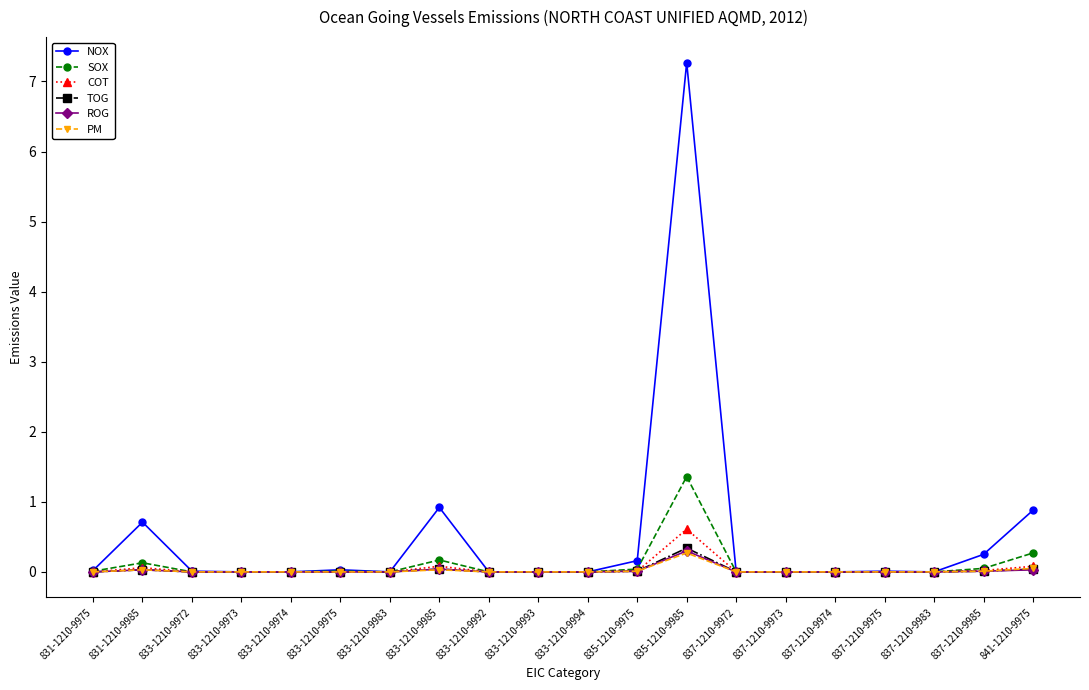

What is the label of the 14th point from the right?

833-1210-9983